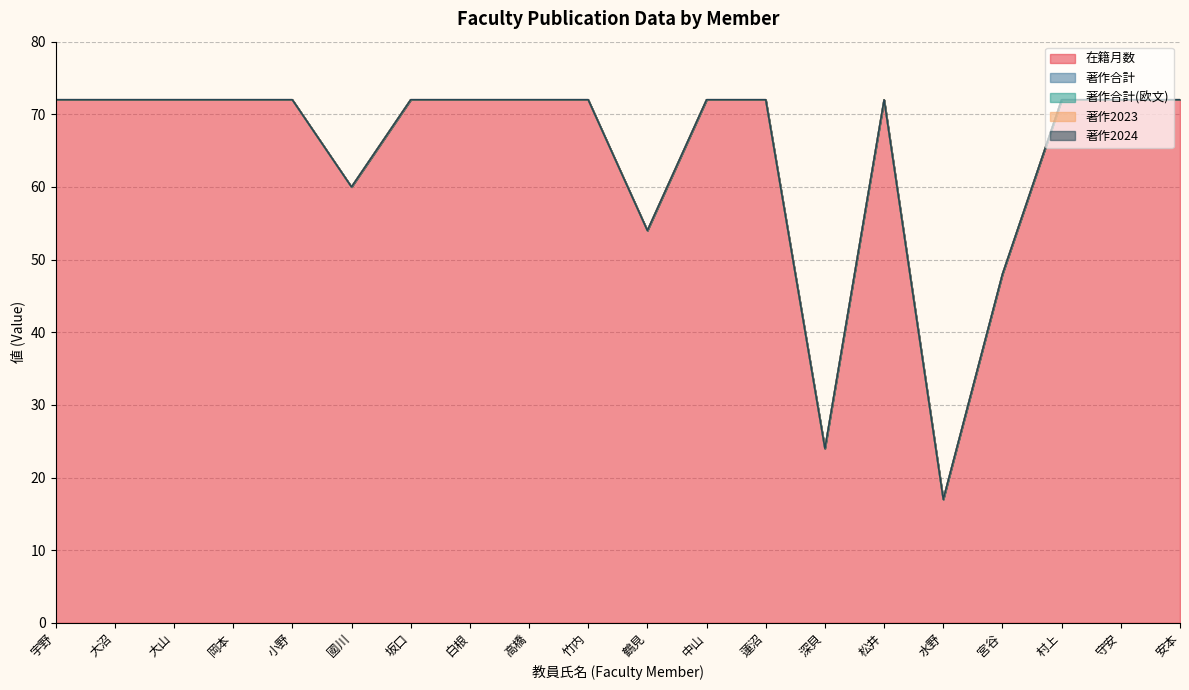

True or false: 著作合計 has a value of 0 at 村上.

True